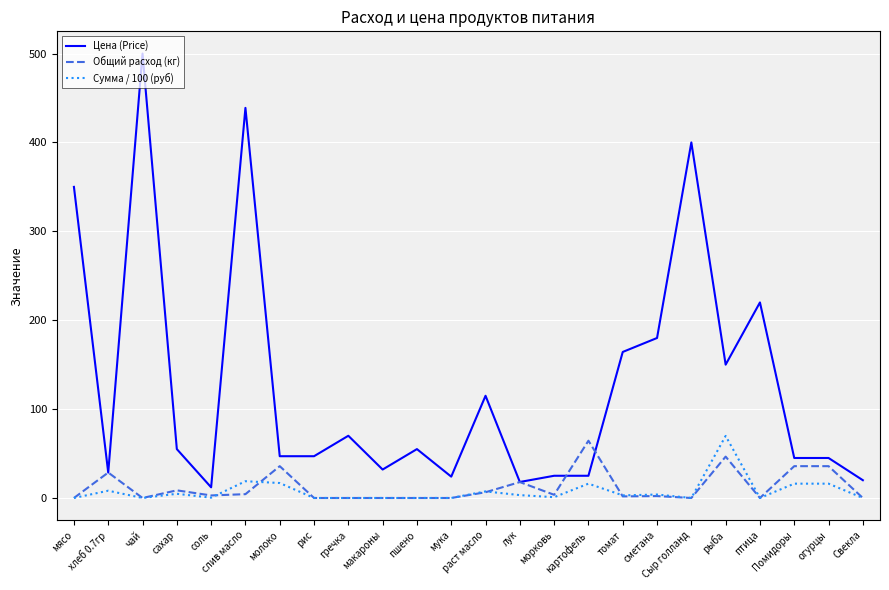

Which series has the largest total across all categories?

Цена (Price)